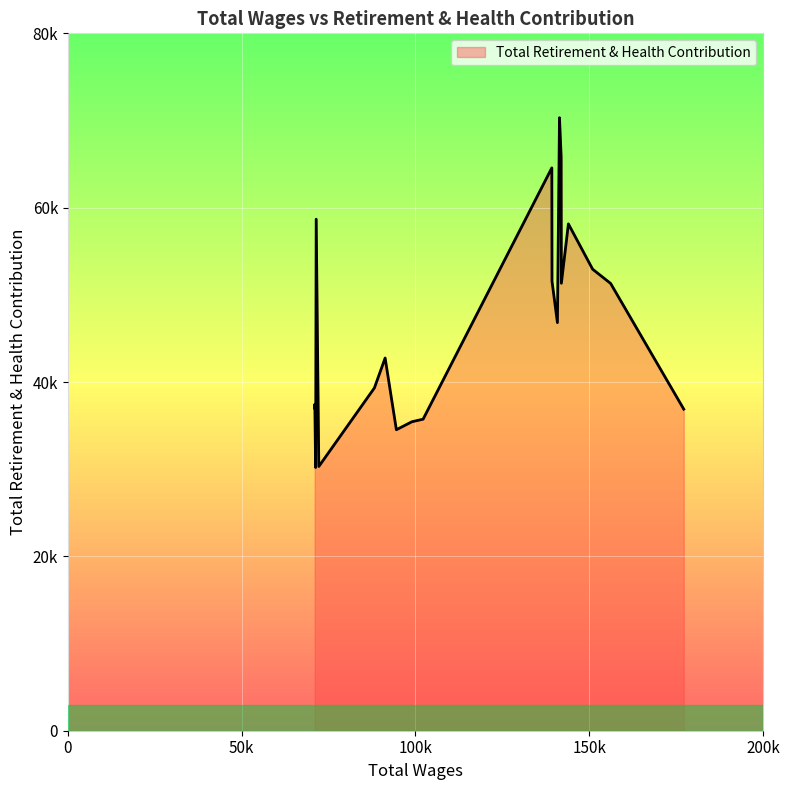

Does the chart display data point markers on the line(s)?

No